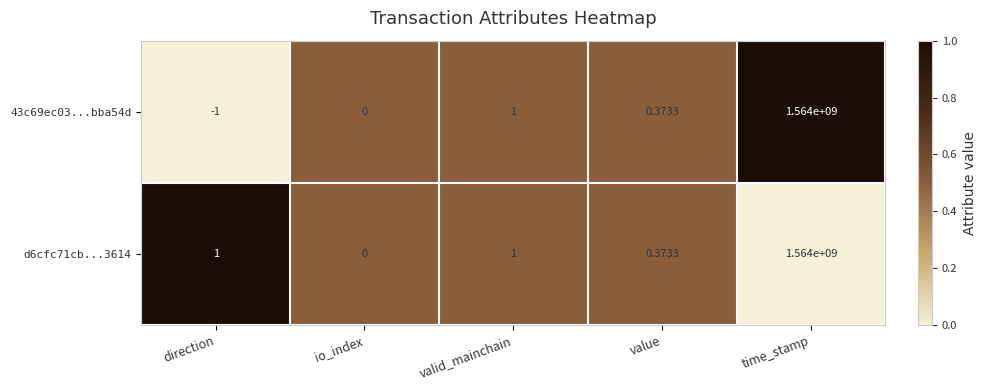

At which category is the sum across all series the highest?

time_stamp